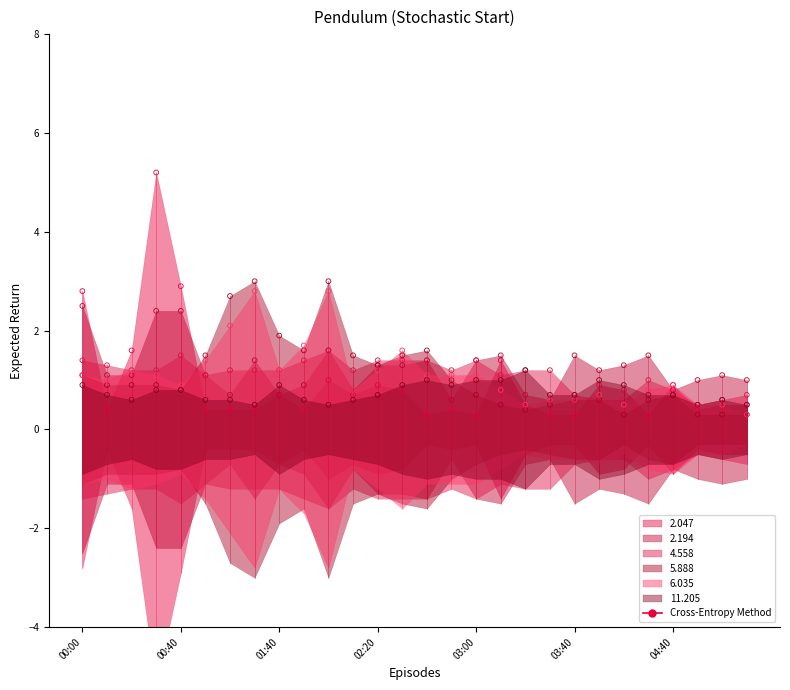

Which series reaches the maximum Y coordinate?

2.047